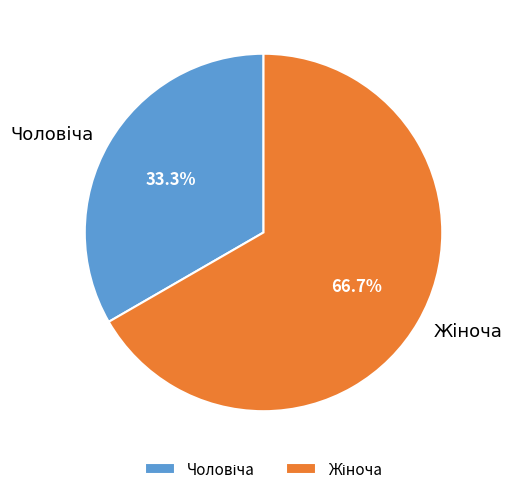

Is there a majority slice in this chart?

Yes